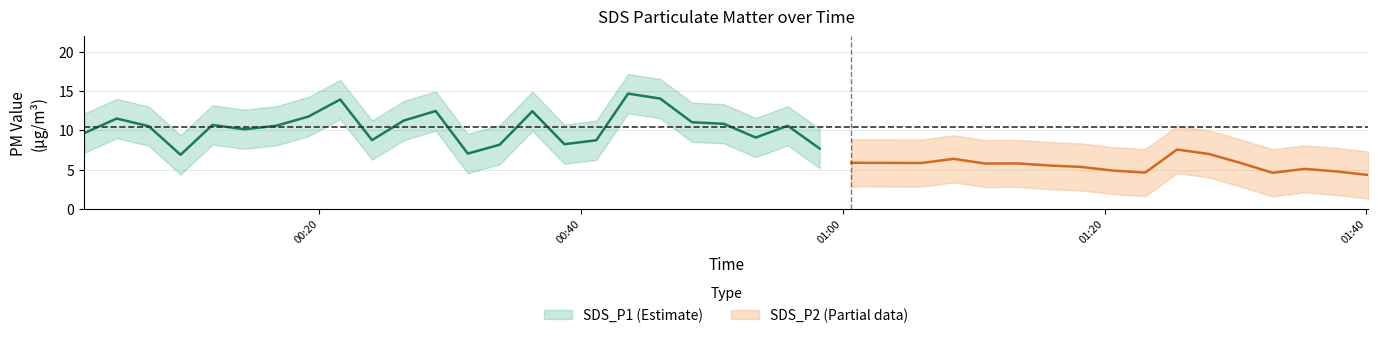

The value of SDS_P2 at 2022/11/07 00:09:23 is 1.4. True or false?

False